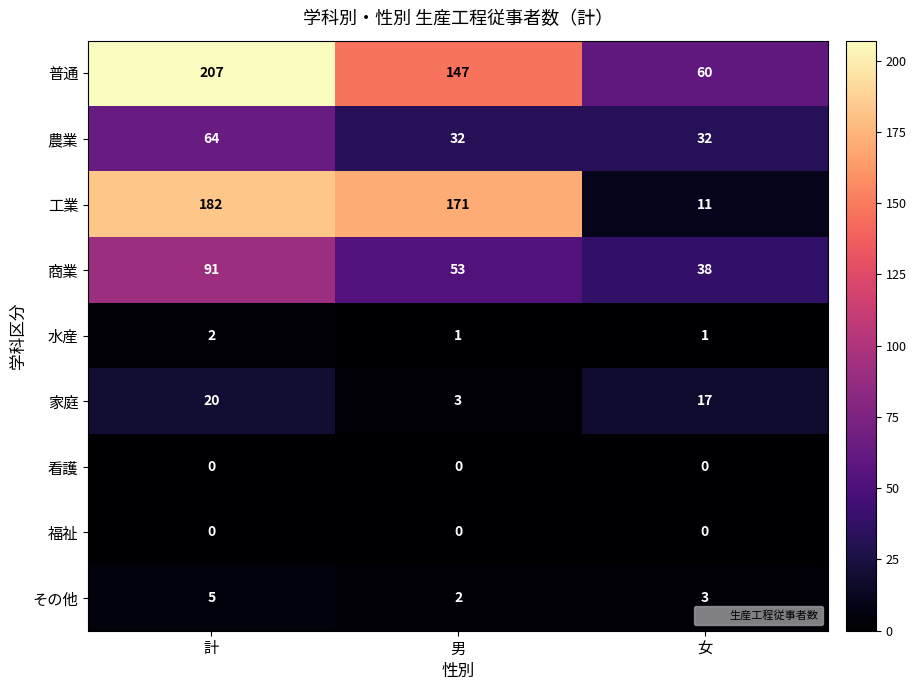

Which category has the highest value across all series?

計